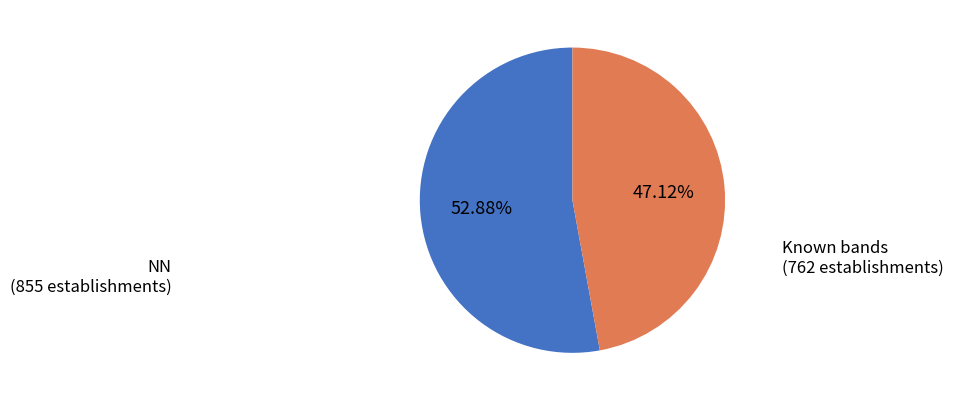

Does any single category account for the majority?

Yes